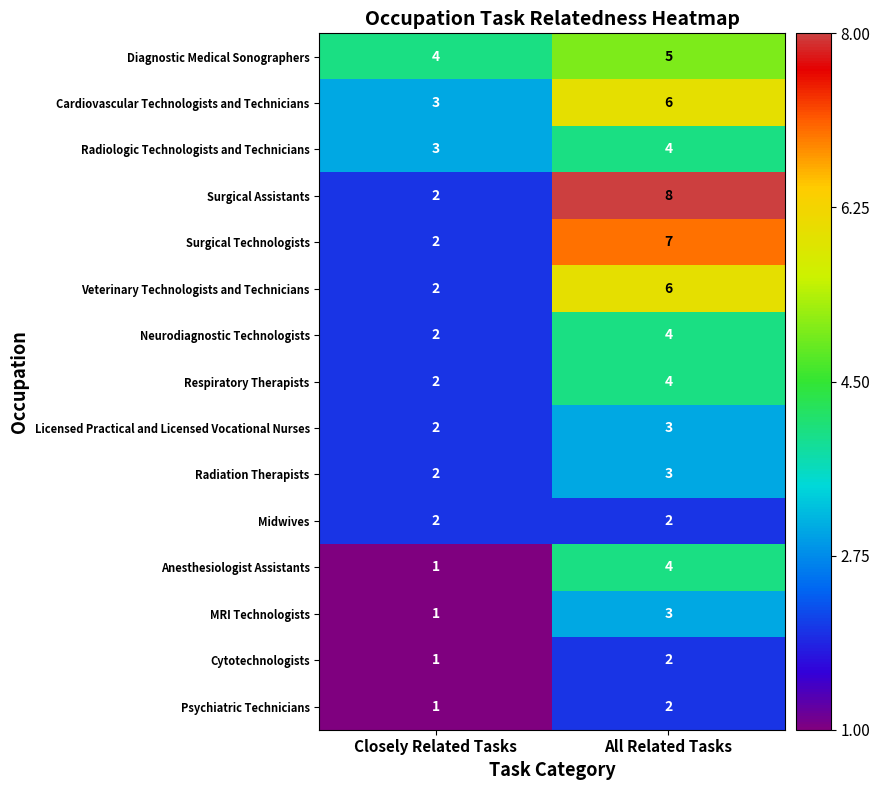

Is it true that Psychiatric Technicians equals 1 at All Related Tasks?

False